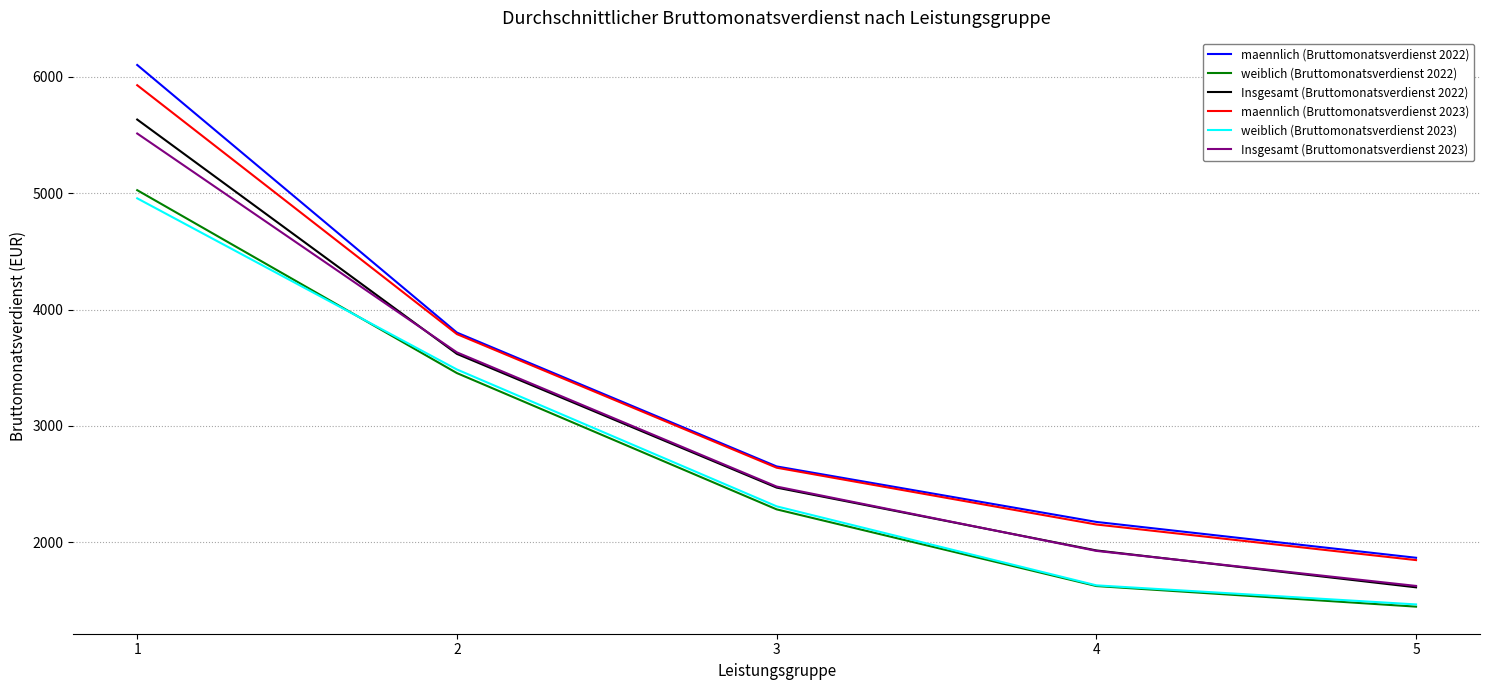

Does the chart display data point markers on the line(s)?

No